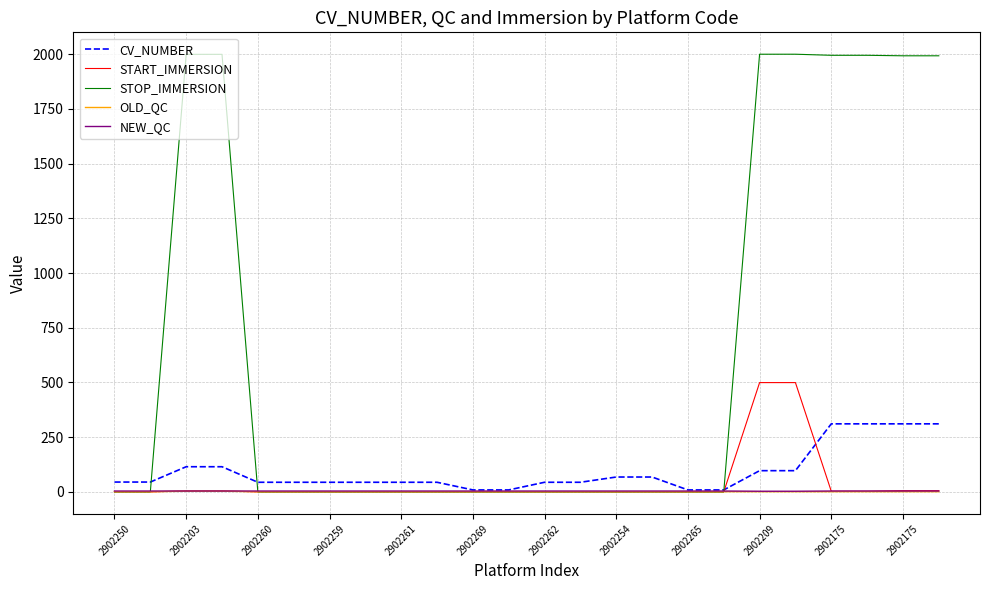

Which series has the largest total across all categories?

STOP_IMMERSION